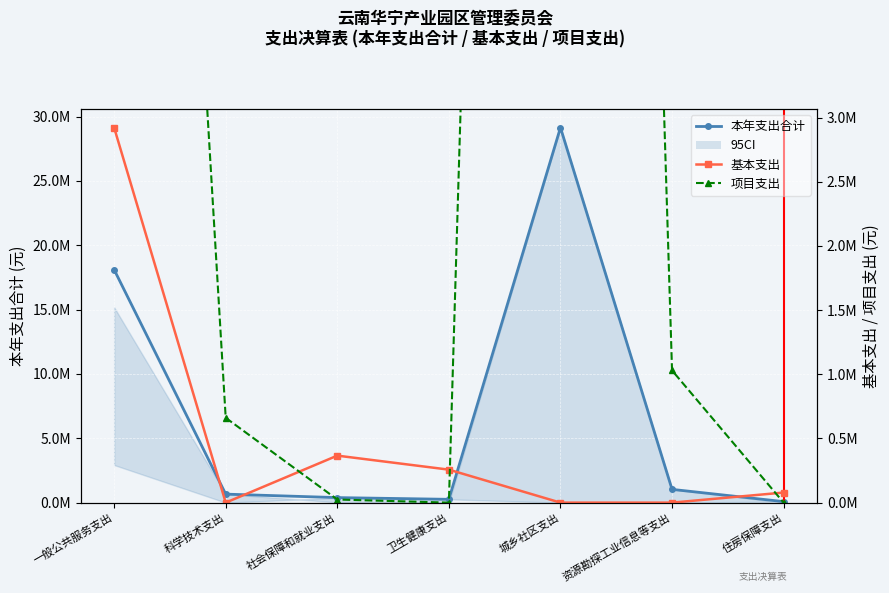

True or false: 项目支出 has more than 1 points higher than both neighbors.

False